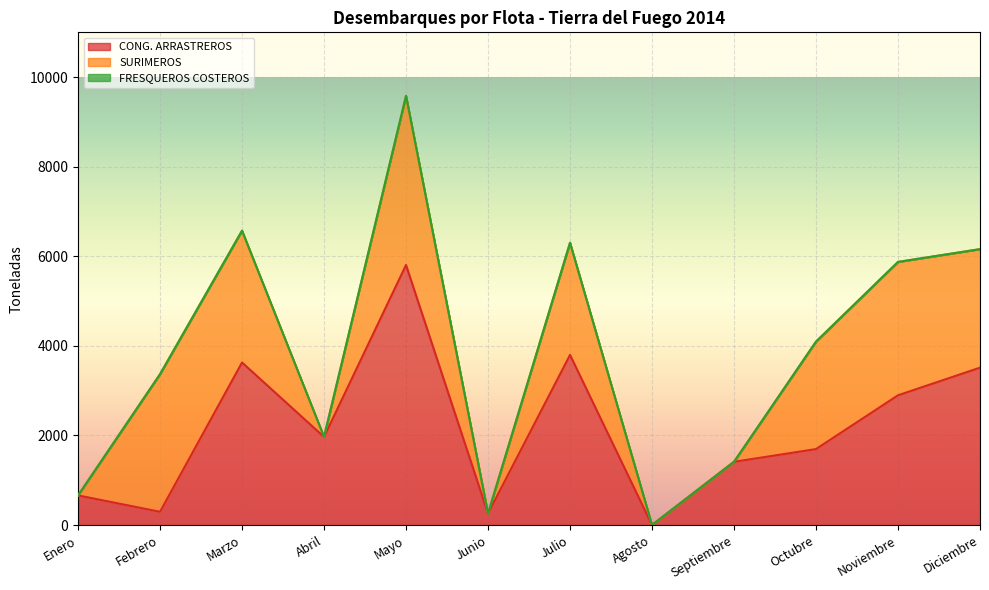

What is the difference between the second highest and minimum values in the CONG. ARRASTREROS series?

3797.8